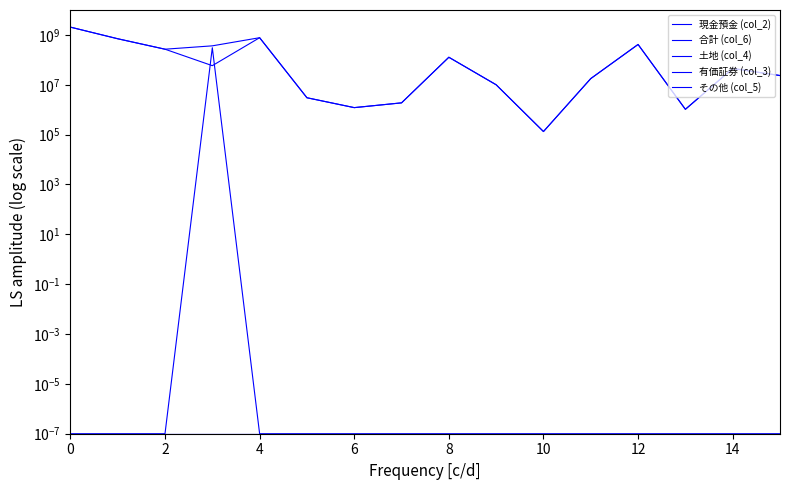

Reading left to right, transcribe all the data shown in this chart.

現金預金 (col_2): 2055321410.0	702647108.0	267379466.0	58438360.0	773637906.0	3016852.0	1211136.0	1881715.0	127143247.0	10000000.0	132978.0	17730859.0	414477447.0	1036148.0	45125157.0	23455000.0
合計 (col_6): 2055321410.0	702647108.0	267379466.0	364771360.0	773637906.0	3016852.0	1211136.0	1881715.0	127143247.0	10000000.0	132978.0	17730859.0	414477447.0	1036148.0	45125157.0	23455000.0
土地 (col_4): 0.0	0.0	0.0	306333000.0	0.0	0.0	0.0	0.0	0.0	0.0	0.0	0.0	0.0	0.0	0.0	0.0
有価証券 (col_3): 0.0	0.0	0.0	0.0	0.0	0.0	0.0	0.0	0.0	0.0	0.0	0.0	0.0	0.0	0.0	0.0
その他 (col_5): 0.0	0.0	0.0	0.0	0.0	0.0	0.0	0.0	0.0	0.0	0.0	0.0	0.0	0.0	0.0	0.0